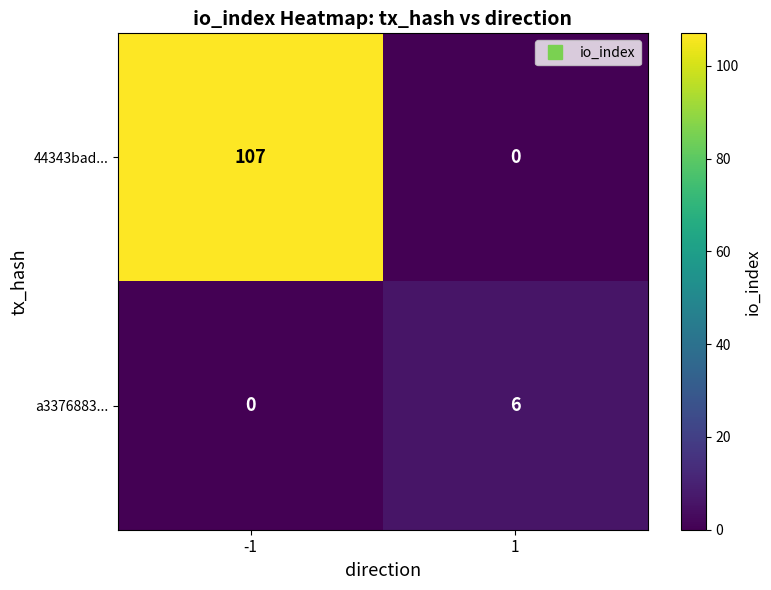

The 44343bad... series shows 107 at -1. True or false?

True